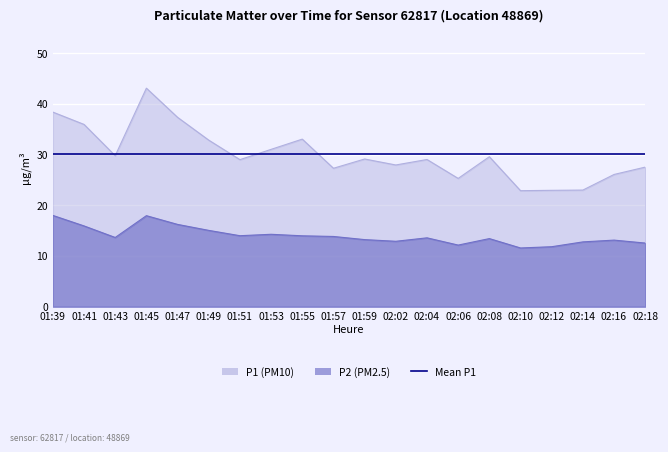

What is the value of the P1 point at the 5th from the left?

37.4